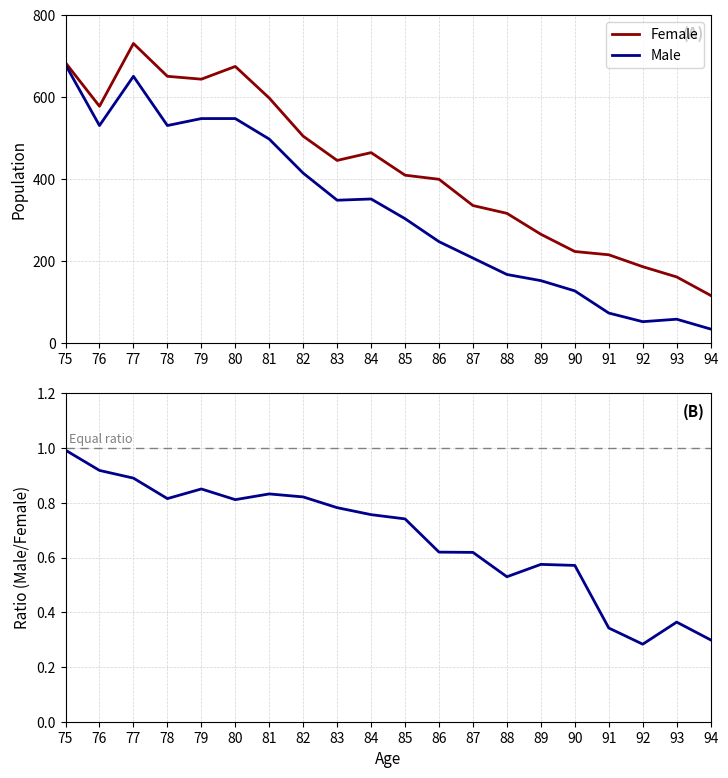

The value of Male at 75 is 679. True or false?

True